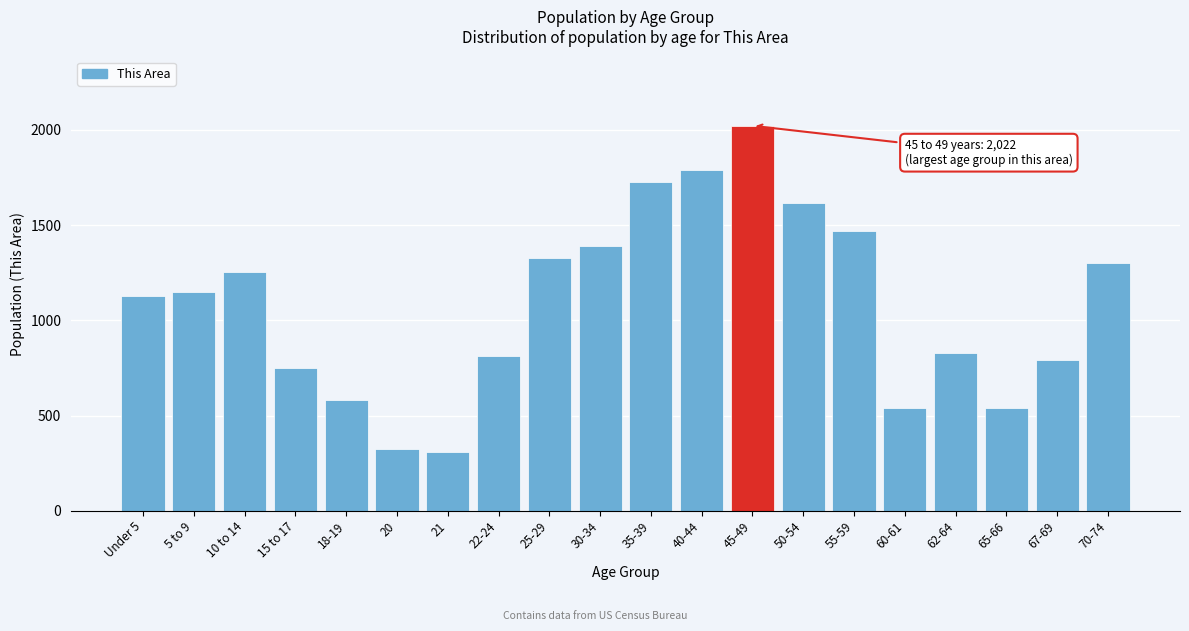

Reading left to right, transcribe all the data shown in this chart.

1128	1150	1256	752	583	323	308	815	1330	1389	1725	1792	2022	1616	1471	538	829	538	789	1302